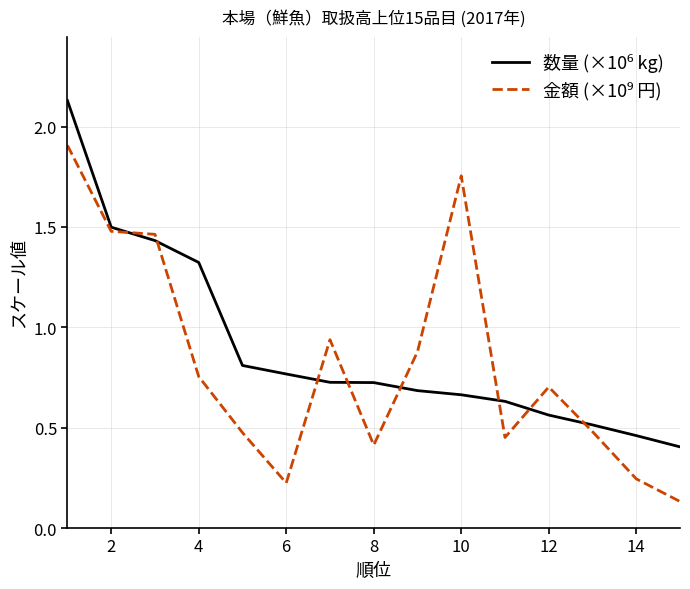

What is the maximum value for 数量 (×10⁶ kg)?

2.1